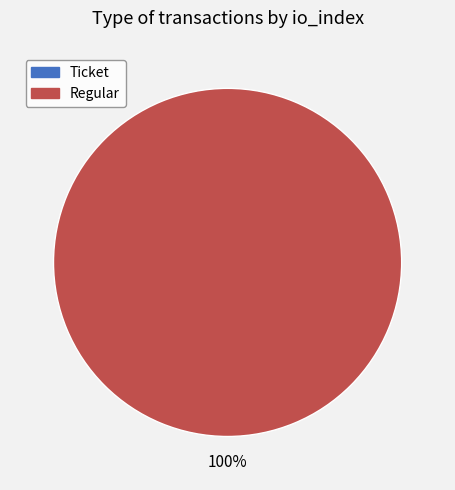

To the nearest percent, what is the difference between the largest and smallest slice percentages?

100%